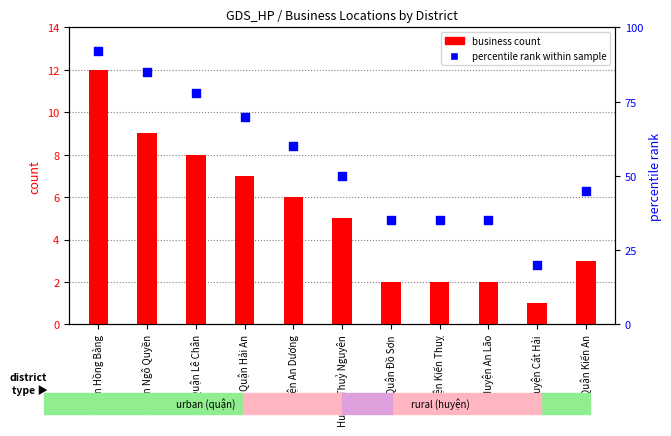

Which series reaches the maximum Y coordinate?

percentile rank within sample